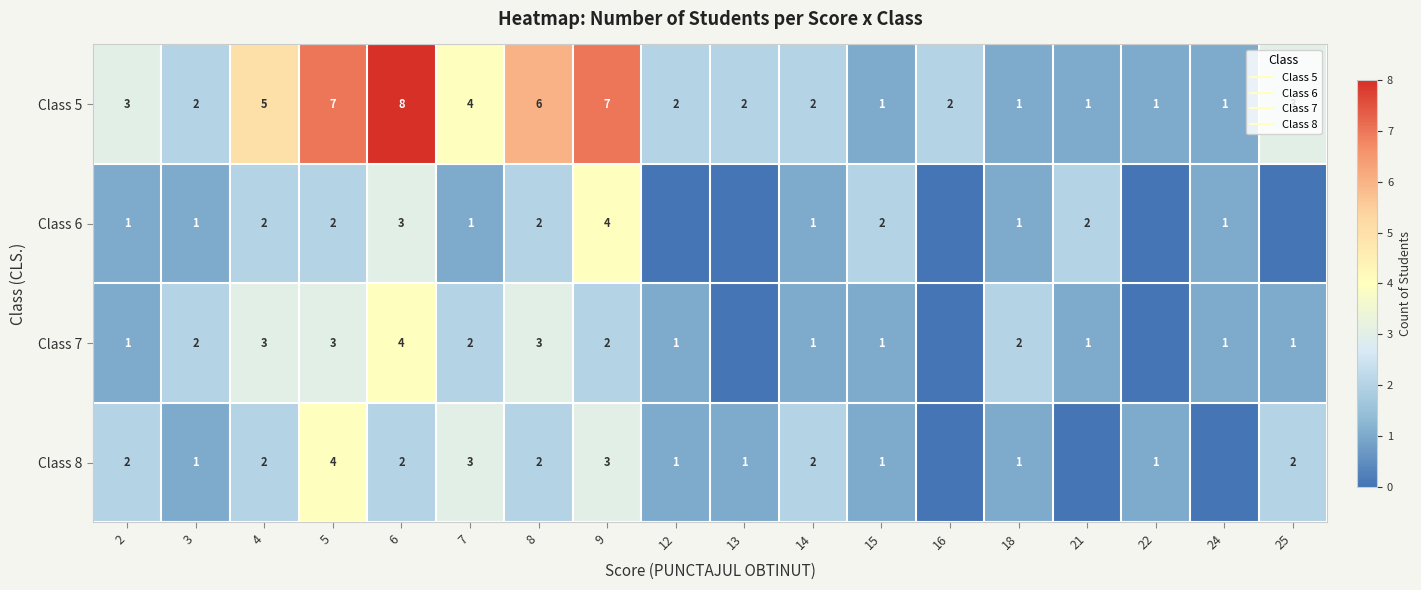

Between 4 and 21, which series saw the biggest shift?

Class 5